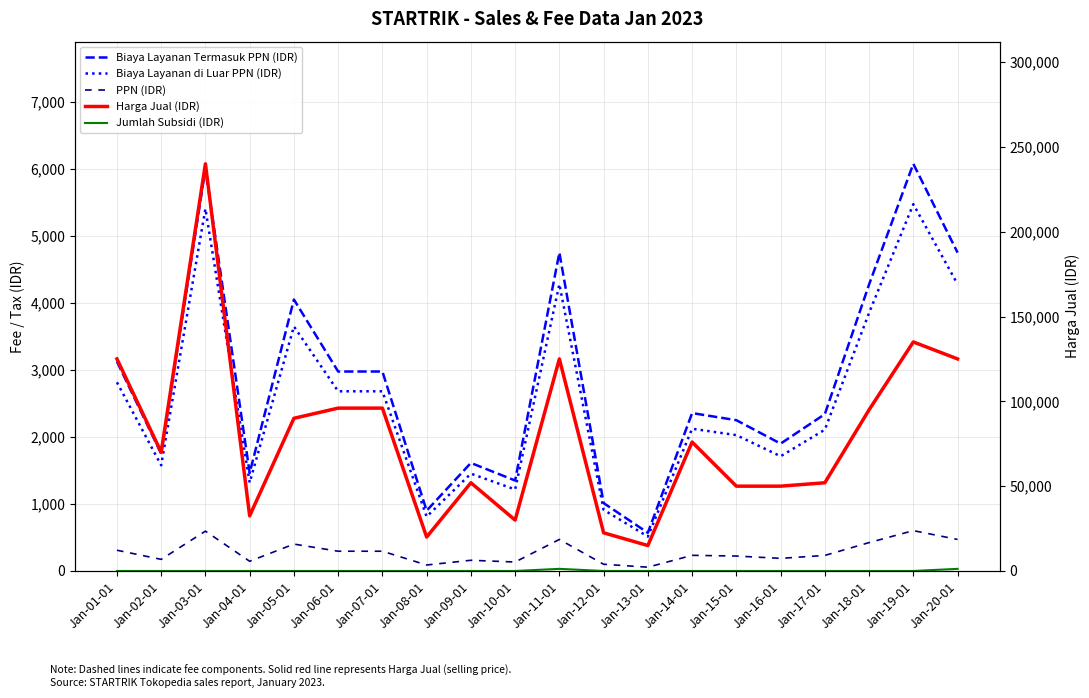

How many lines are shown in the chart?

5